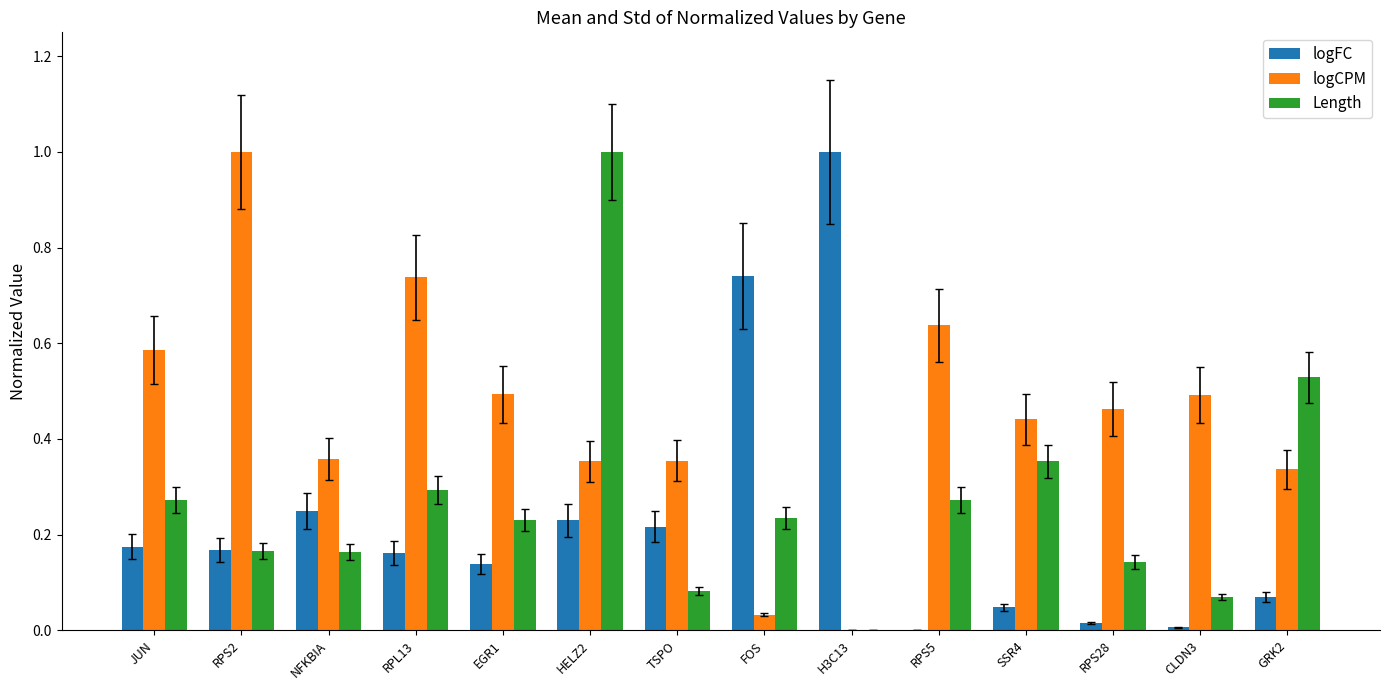

At which category is the sum across all series the highest?

HELZ2